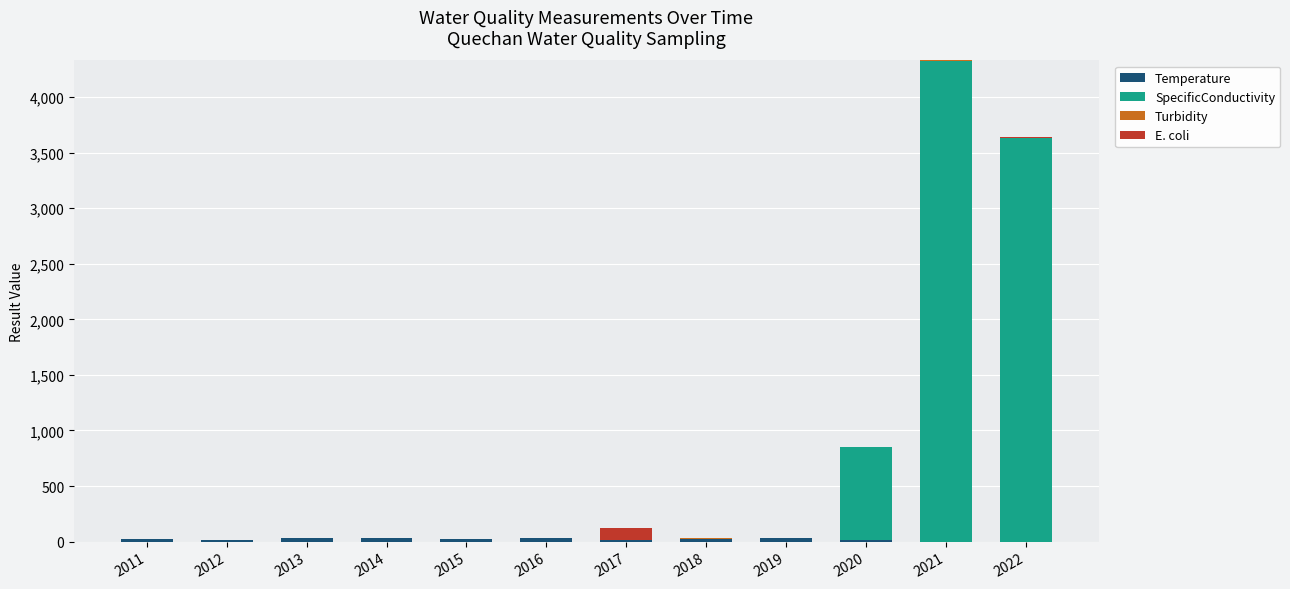

Does the chart contain stacked bars?

Yes